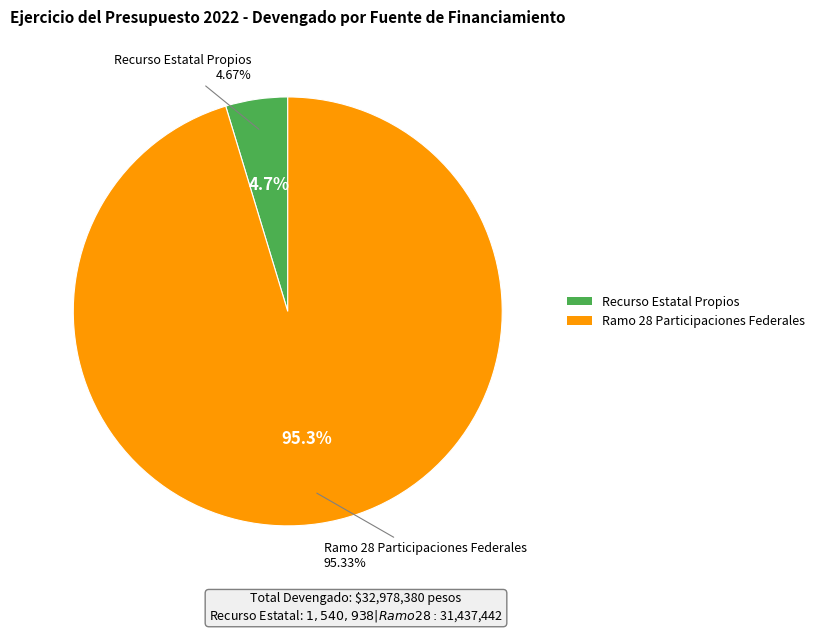

To the nearest percent, what is the average slice percentage?

50%